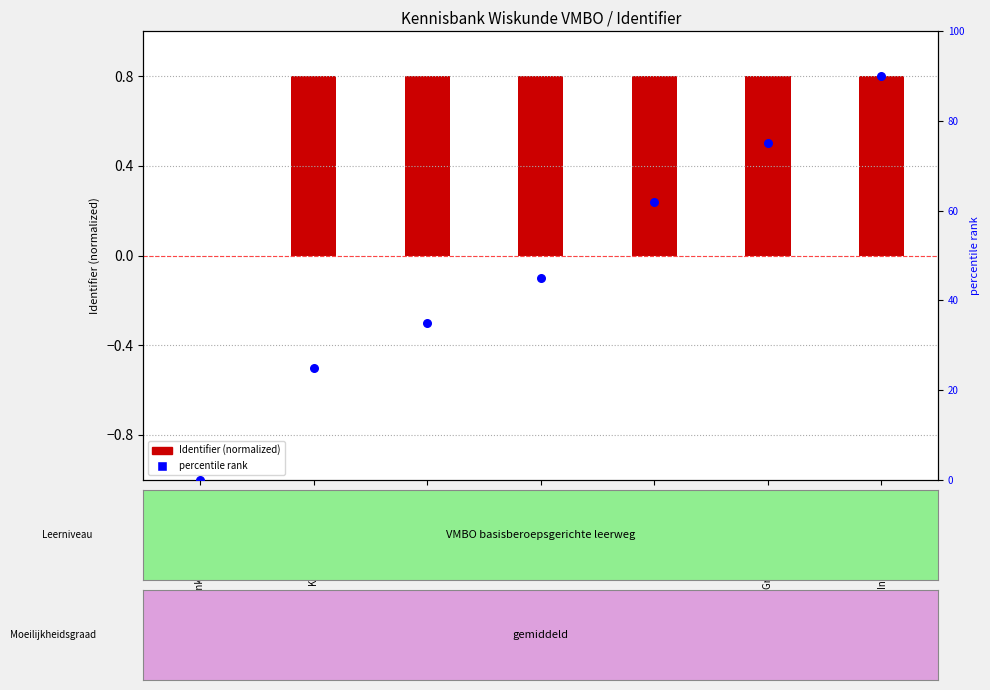

What is the ratio of the value at Rekenen to the value at KB Wiskunde vmbo-b?

1.8